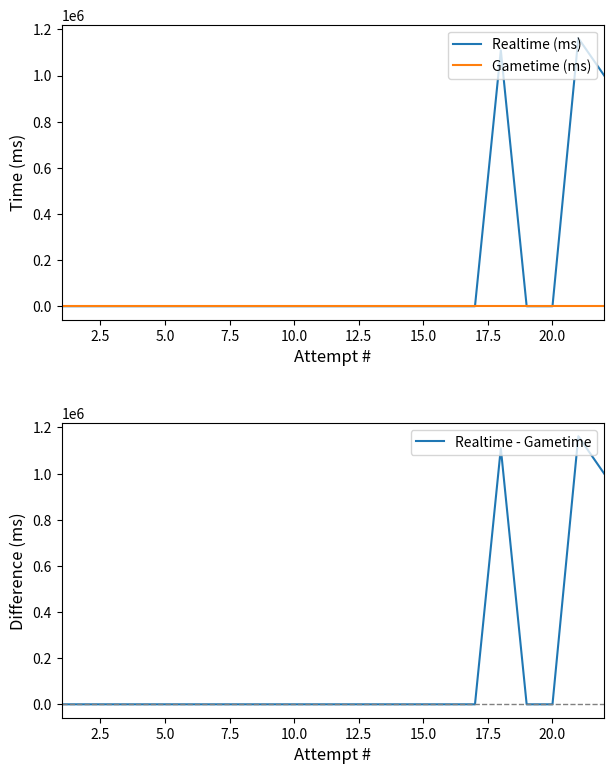

True or false: Realtime (ms) and Gametime (ms) cross at least once.

False